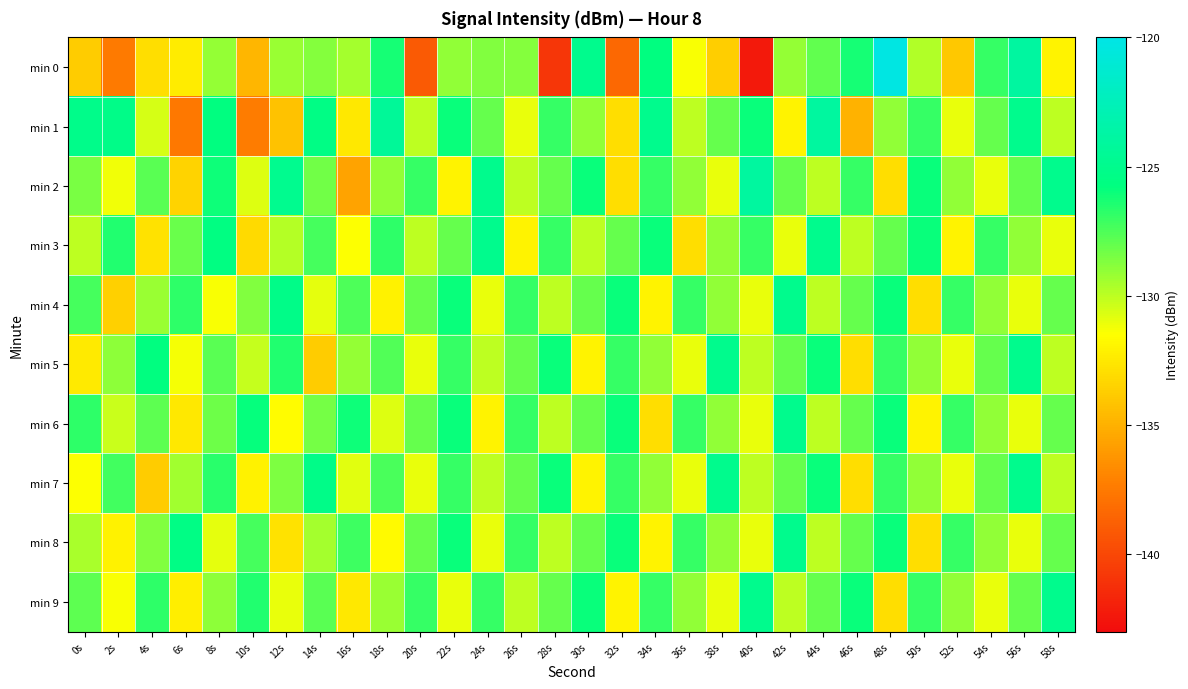

Reading right to left, list all the values displayed in this chart.

min 0: 58s=-132.0	56s=-123.9	54s=-127.0	52s=-134.0	50s=-129.7	48s=-120.2	46s=-126.3	44s=-128.0	42s=-129.1	40s=-142.3	38s=-133.7	36s=-131.4	34s=-125.7	32s=-138.4	30s=-125.0	28s=-140.9	26s=-128.8	24s=-128.7	22s=-129.0	20s=-139.1	18s=-126.3	16s=-129.5	14s=-128.7	12s=-129.2	10s=-134.8	8s=-129.1	6s=-132.3	4s=-133.0	2s=-137.5	0s=-133.8
min 1: 58s=-130.0	56s=-125.0	54s=-128.0	52s=-131.0	50s=-127.0	48s=-129.0	46s=-135.0	44s=-124.0	42s=-132.0	40s=-126.0	38s=-128.0	36s=-130.0	34s=-125.0	32s=-133.0	30s=-129.0	28s=-127.0	26s=-131.0	24s=-128.0	22s=-126.0	20s=-130.0	18s=-124.3	16s=-132.5	14s=-125.4	12s=-134.3	10s=-137.3	8s=-125.7	6s=-137.5	4s=-130.6	2s=-125.3	0s=-125.2
min 2: 58s=-125.0	56s=-128.0	54s=-131.0	52s=-129.0	50s=-126.0	48s=-133.0	46s=-127.0	44s=-130.0	42s=-128.0	40s=-124.0	38s=-131.0	36s=-129.0	34s=-127.0	32s=-133.0	30s=-126.0	28s=-128.0	26s=-130.0	24s=-125.0	22s=-132.0	20s=-127.0	18s=-129.0	16s=-135.6	14s=-128.3	12s=-124.9	10s=-130.7	8s=-126.1	6s=-133.4	4s=-127.8	2s=-131.2	0s=-128.5
min 3: 58s=-131.0	56s=-129.0	54s=-127.0	52s=-132.0	50s=-126.0	48s=-128.0	46s=-130.0	44s=-125.0	42s=-131.0	40s=-127.0	38s=-129.0	36s=-133.0	34s=-126.0	32s=-128.0	30s=-130.0	28s=-127.0	26s=-132.0	24s=-125.0	22s=-128.0	20s=-130.0	18s=-126.8	16s=-131.5	14s=-127.3	12s=-129.8	10s=-133.2	8s=-125.6	6s=-128.1	4s=-132.8	2s=-126.5	0s=-130.0
min 4: 58s=-128.0	56s=-131.0	54s=-129.0	52s=-127.0	50s=-133.0	48s=-126.0	46s=-128.0	44s=-130.0	42s=-125.0	40s=-131.0	38s=-129.0	36s=-127.0	34s=-132.0	32s=-126.0	30s=-128.0	28s=-130.0	26s=-127.0	24s=-131.0	22s=-126.0	20s=-128.0	18s=-132.1	16s=-127.5	14s=-130.9	12s=-125.3	10s=-128.7	8s=-131.4	6s=-126.8	4s=-129.2	2s=-133.6	0s=-127.3
min 5: 58s=-130.0	56s=-125.0	54s=-128.0	52s=-131.0	50s=-129.0	48s=-127.0	46s=-133.0	44s=-126.0	42s=-128.0	40s=-130.0	38s=-125.0	36s=-131.0	34s=-129.0	32s=-127.0	30s=-132.0	28s=-126.0	26s=-128.0	24s=-130.0	22s=-127.0	20s=-131.0	18s=-127.6	16s=-129.1	14s=-133.8	12s=-126.5	10s=-130.2	8s=-127.8	6s=-131.3	4s=-125.7	2s=-128.9	0s=-132.4
min 6: 58s=-128.0	56s=-131.0	54s=-129.0	52s=-127.0	50s=-132.0	48s=-126.0	46s=-128.0	44s=-130.0	42s=-125.0	40s=-131.0	38s=-129.0	36s=-127.0	34s=-133.0	32s=-126.0	30s=-128.0	28s=-130.0	26s=-127.0	24s=-132.0	22s=-126.0	20s=-128.0	18s=-130.7	16s=-126.1	14s=-128.4	12s=-131.6	10s=-125.9	8s=-128.2	6s=-132.5	4s=-127.9	2s=-130.3	0s=-126.8
min 7: 58s=-130.0	56s=-125.0	54s=-128.0	52s=-131.0	50s=-129.0	48s=-127.0	46s=-133.0	44s=-126.0	42s=-128.0	40s=-130.0	38s=-125.0	36s=-131.0	34s=-129.0	32s=-127.0	30s=-132.0	28s=-126.0	26s=-128.0	24s=-130.0	22s=-127.0	20s=-131.0	18s=-127.4	16s=-130.8	14s=-125.3	12s=-128.6	10s=-132.1	8s=-126.7	6s=-129.4	4s=-133.8	2s=-127.2	0s=-131.5
min 8: 58s=-128.0	56s=-131.0	54s=-129.0	52s=-127.0	50s=-133.0	48s=-126.0	46s=-128.0	44s=-130.0	42s=-125.0	40s=-131.0	38s=-129.0	36s=-127.0	34s=-132.0	32s=-126.0	30s=-128.0	28s=-130.0	26s=-127.0	24s=-131.0	22s=-126.0	20s=-128.0	18s=-131.7	16s=-127.1	14s=-129.5	12s=-132.8	10s=-127.3	8s=-130.9	6s=-125.4	4s=-128.7	2s=-132.1	0s=-129.6
min 9: 58s=-125.0	56s=-128.0	54s=-131.0	52s=-129.0	50s=-127.0	48s=-133.0	46s=-126.0	44s=-128.0	42s=-130.0	40s=-125.0	38s=-131.0	36s=-129.0	34s=-127.0	32s=-132.0	30s=-126.0	28s=-128.0	26s=-130.0	24s=-127.0	22s=-131.0	20s=-127.0	18s=-129.2	16s=-132.5	14s=-127.8	12s=-131.0	10s=-126.5	8s=-128.9	6s=-132.3	4s=-126.8	2s=-131.4	0s=-127.9